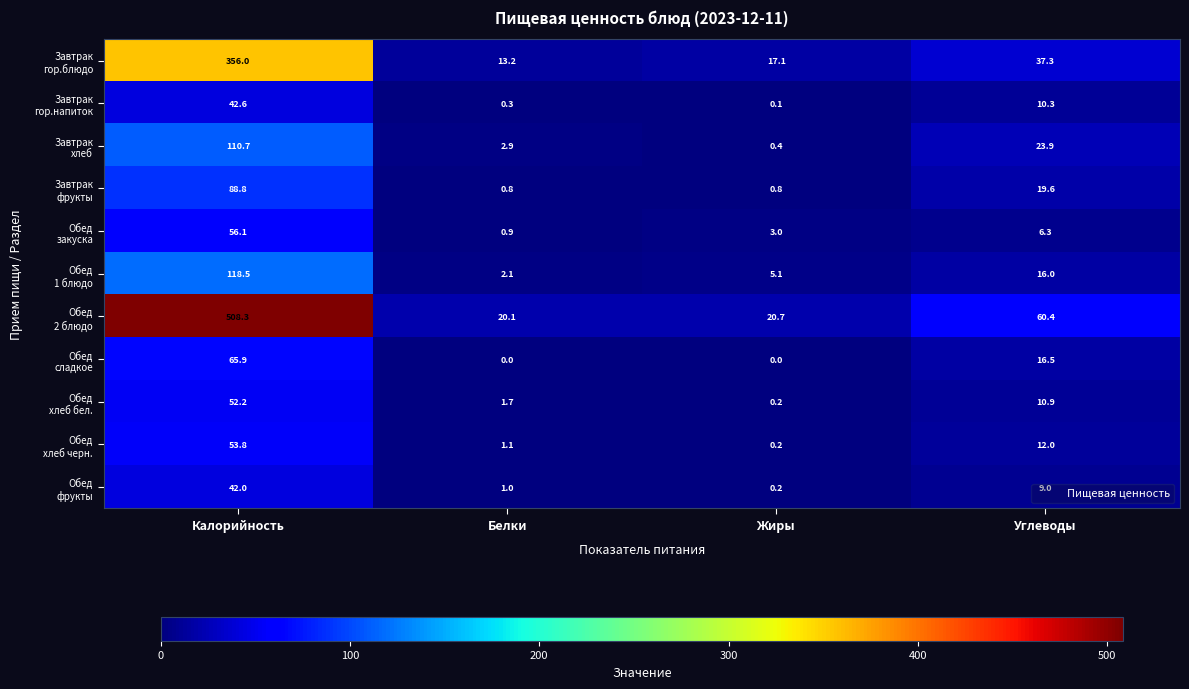

How many data points does each series have?

4